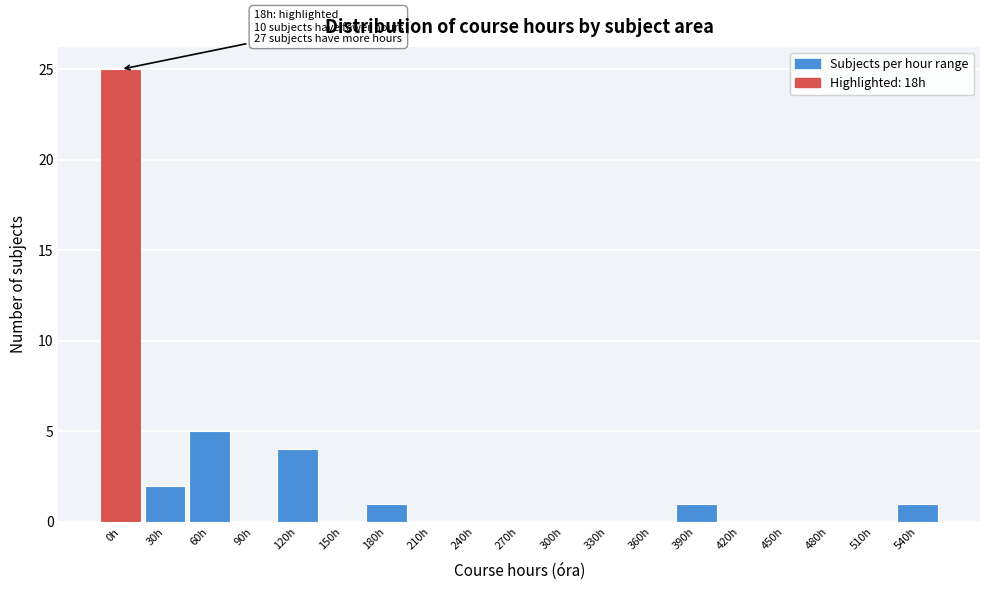

Reading right to left, list all the values displayed in this chart.

540h=1	510h=0	480h=0	450h=0	420h=0	390h=1	360h=0	330h=0	300h=0	270h=0	240h=0	210h=0	180h=1	150h=0	120h=4	90h=0	60h=5	30h=2	0h=25